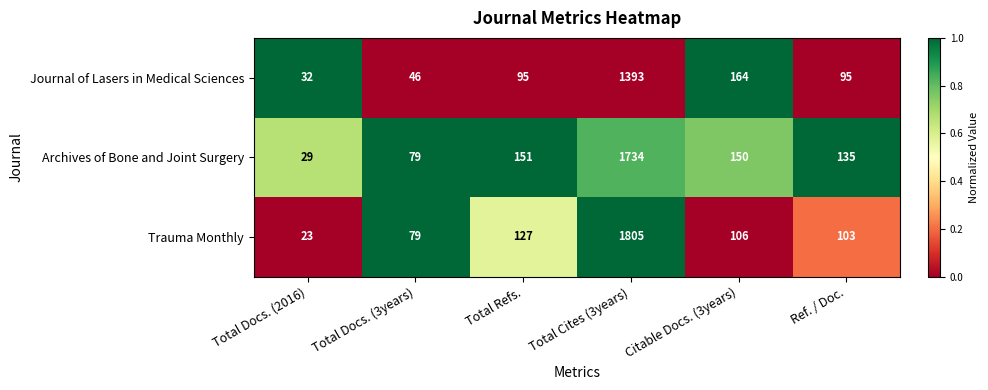

List the labels in order of Archives of Bone and Joint Surgery value, largest first.

Total Cites (3years), Total Refs., Citable Docs. (3years), Ref. / Doc., Total Docs. (3years), Total Docs. (2016)